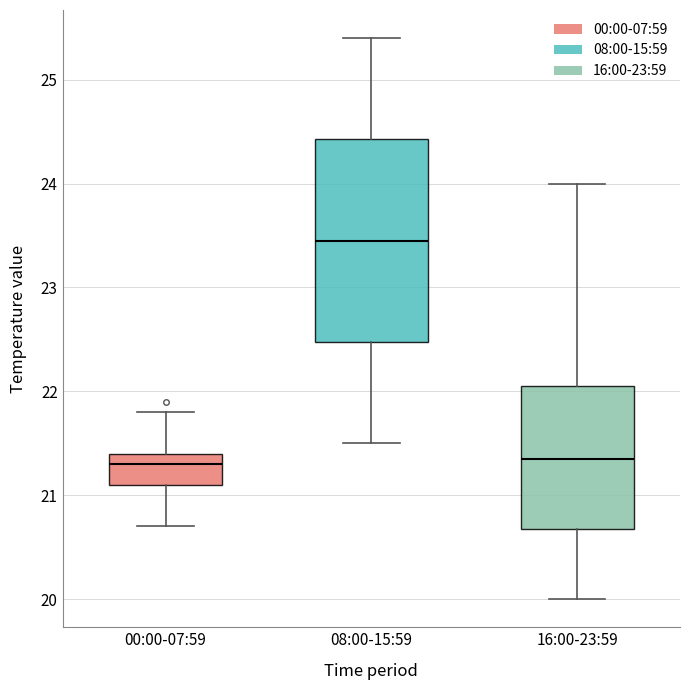

Which box is the tallest, from its lower edge to its upper edge?

08:00-15:59